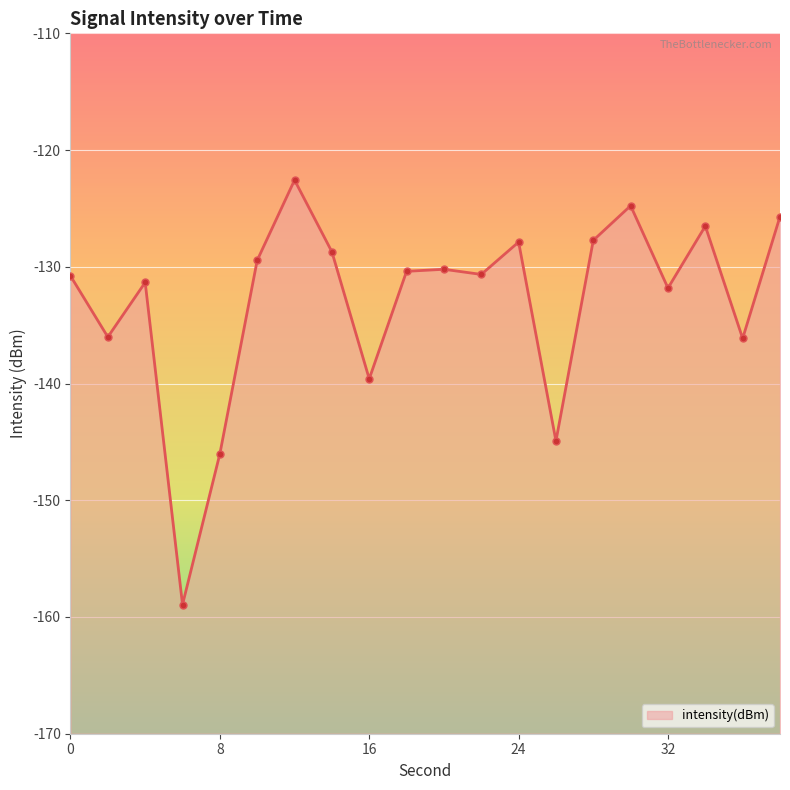

What is the greatest value displayed?

-122.6